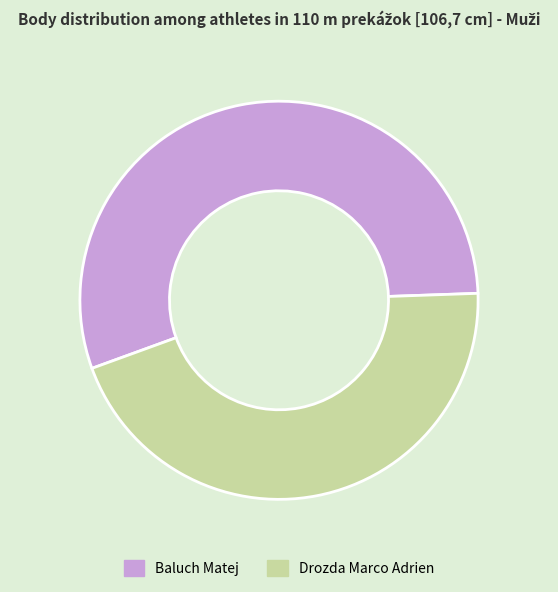

How many slices are in this pie chart?

2